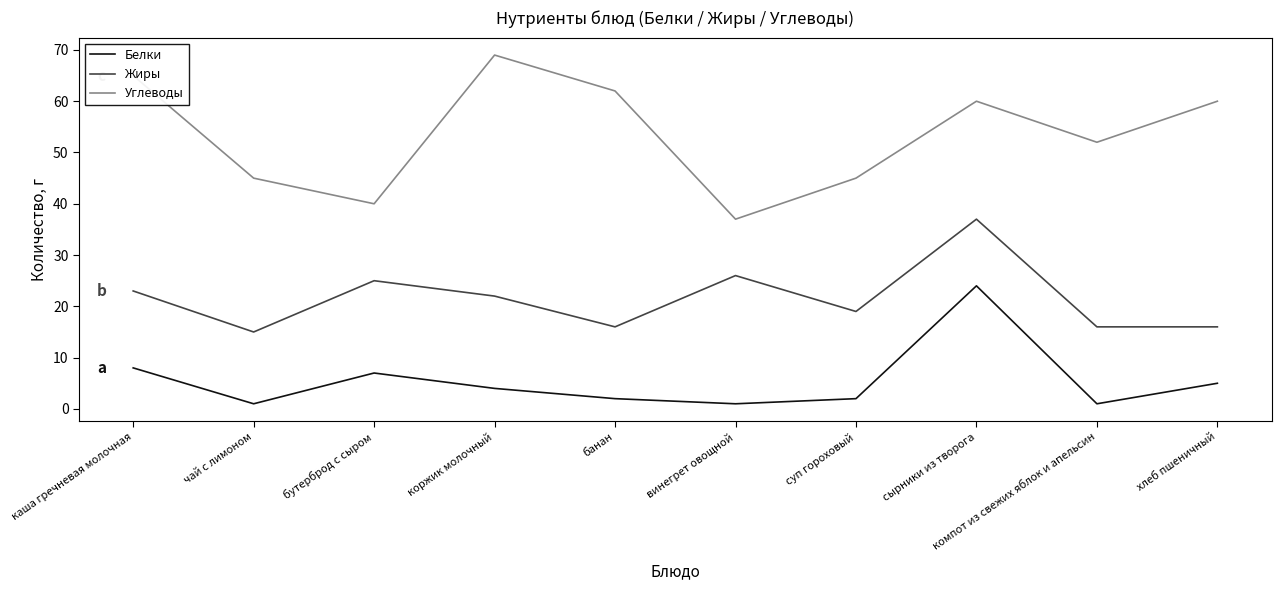

True or false: Жиры and Белки cross at least once.

False